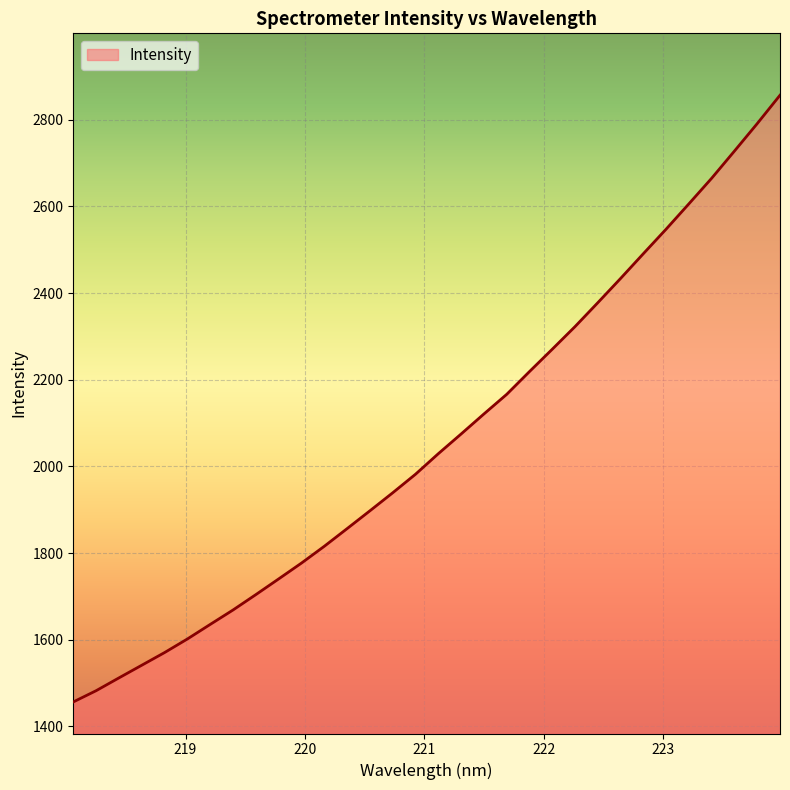

What is the maximum value shown in the chart?

2856.8